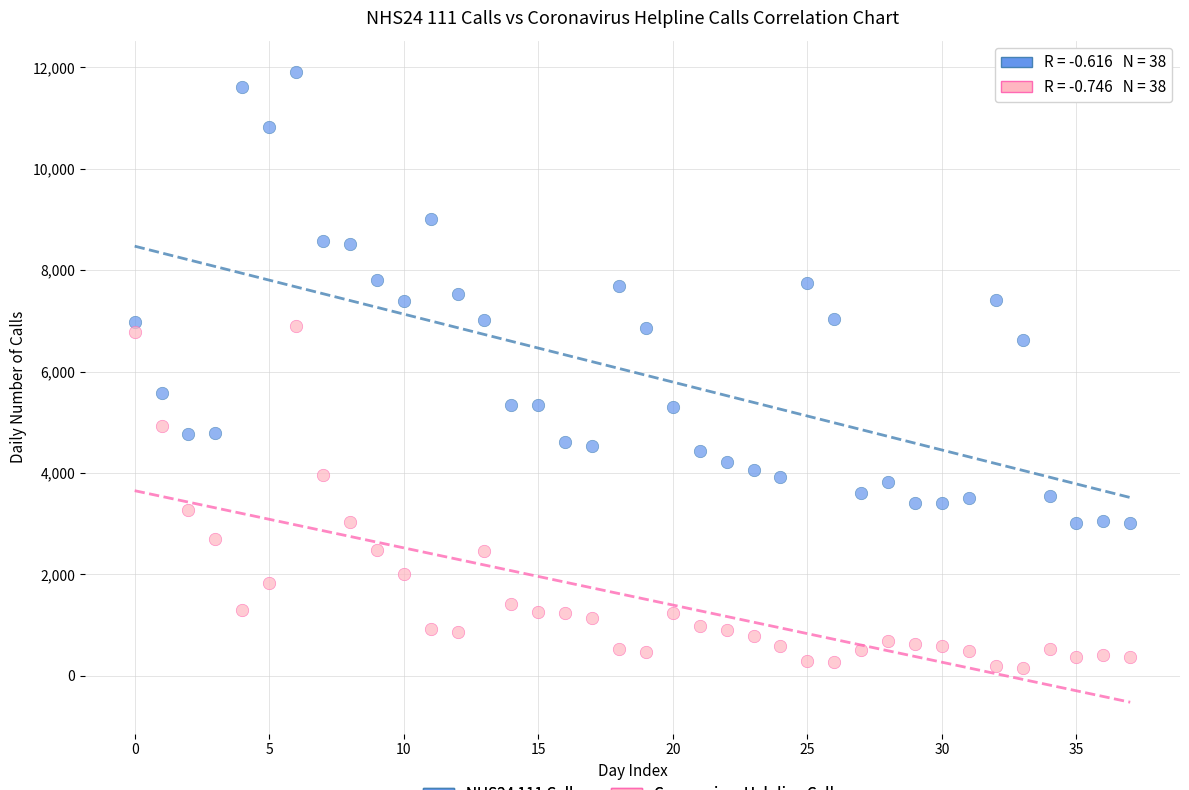

Which series contains the highest Y value?

NHS24 111 Calls